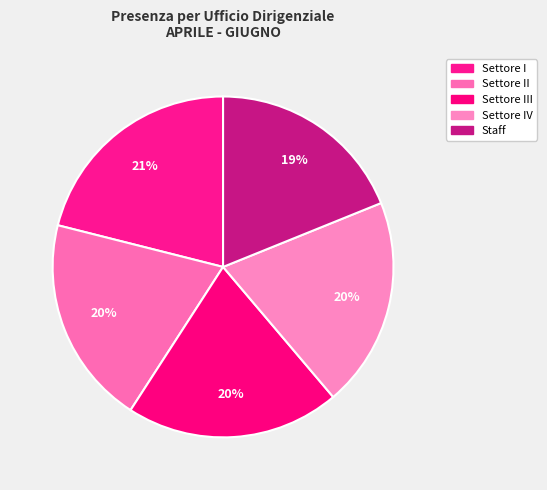

What portion of the pie excludes Settore III?

79.7%